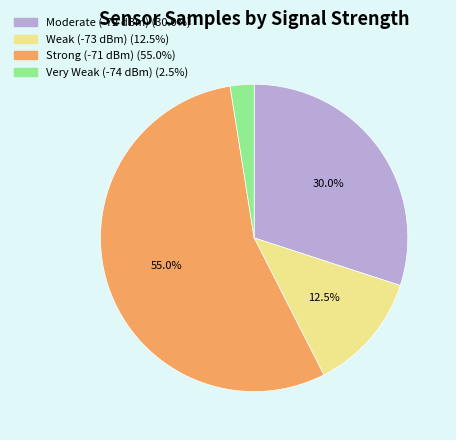

Is there a majority slice in this chart?

Yes